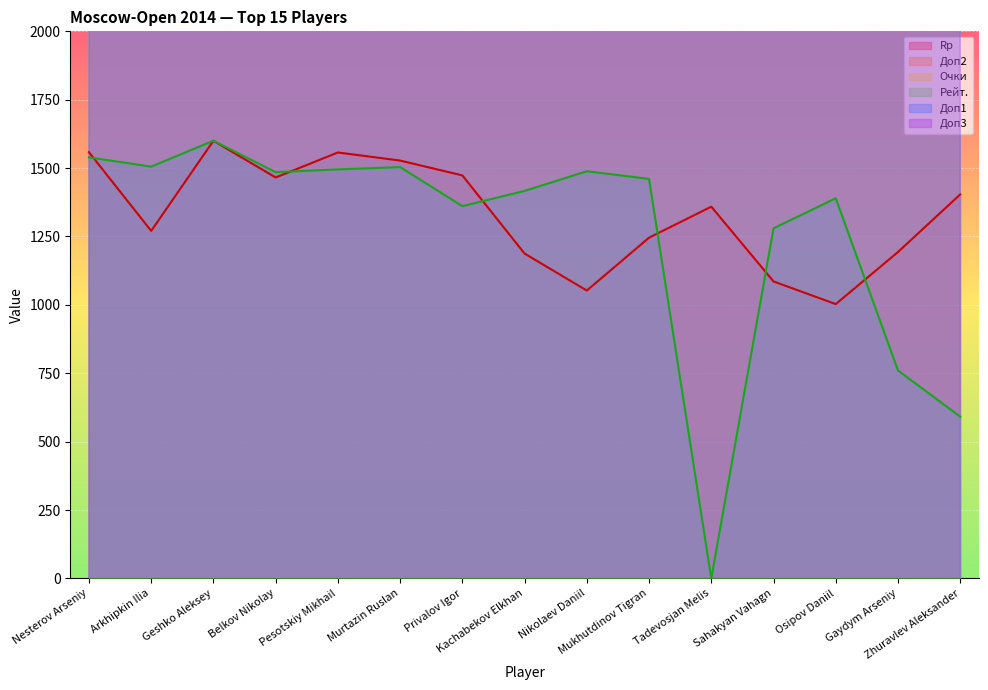

Is it true that Доп1 equals 40714.3 at Sahakyan Vahagn?

True